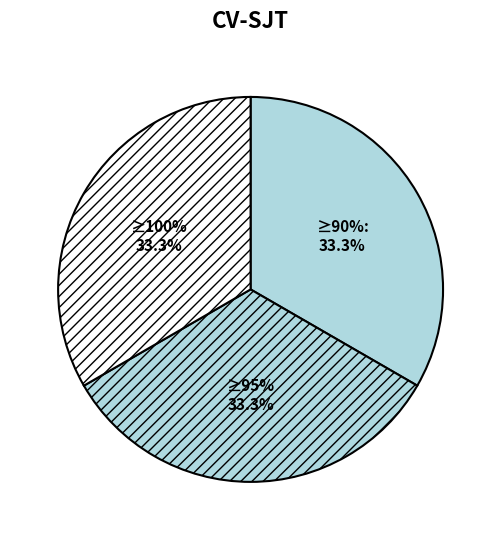

To the nearest percent, what is the average slice percentage?

33%